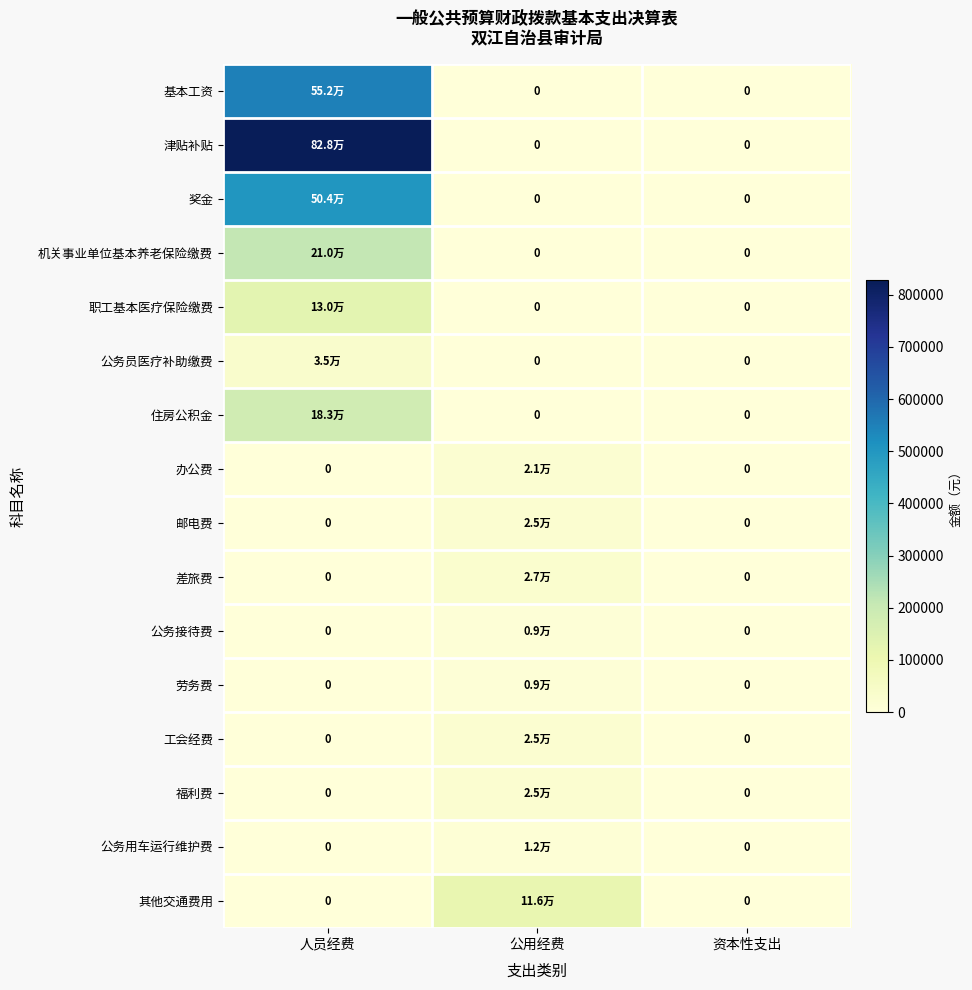

At which label does 公务用车运行维护费 reach its minimum?

人员经费